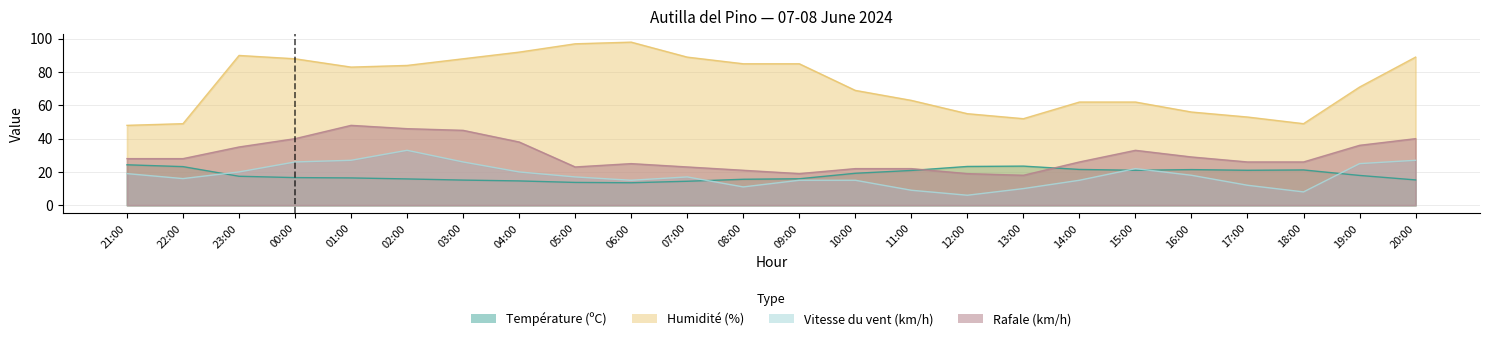

True or false: Humidité (%) and Vitesse du vent (km/h) intersect in this chart.

False